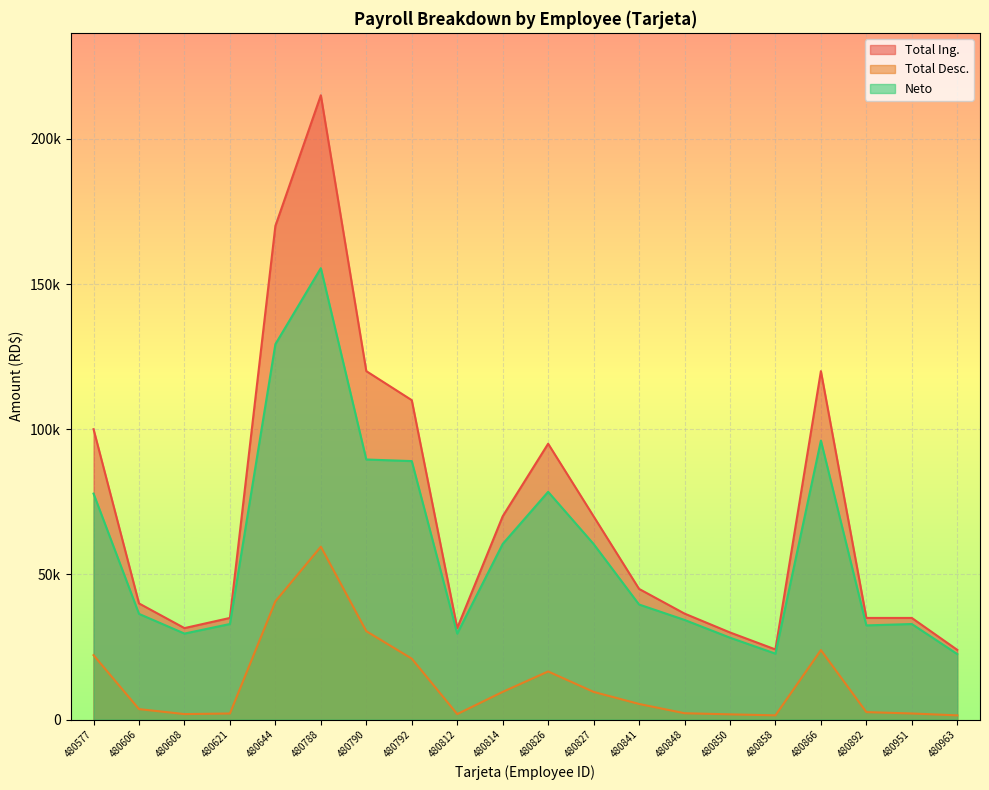

How many interior local peaks does the Total Ing. series have?

3